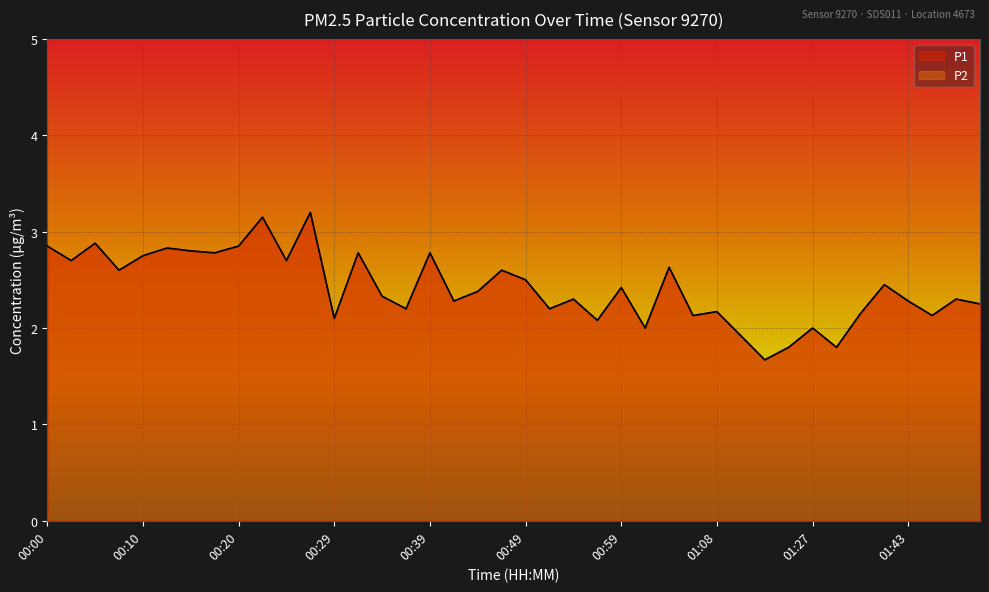

What is the minimum value shown in the chart?

1.7